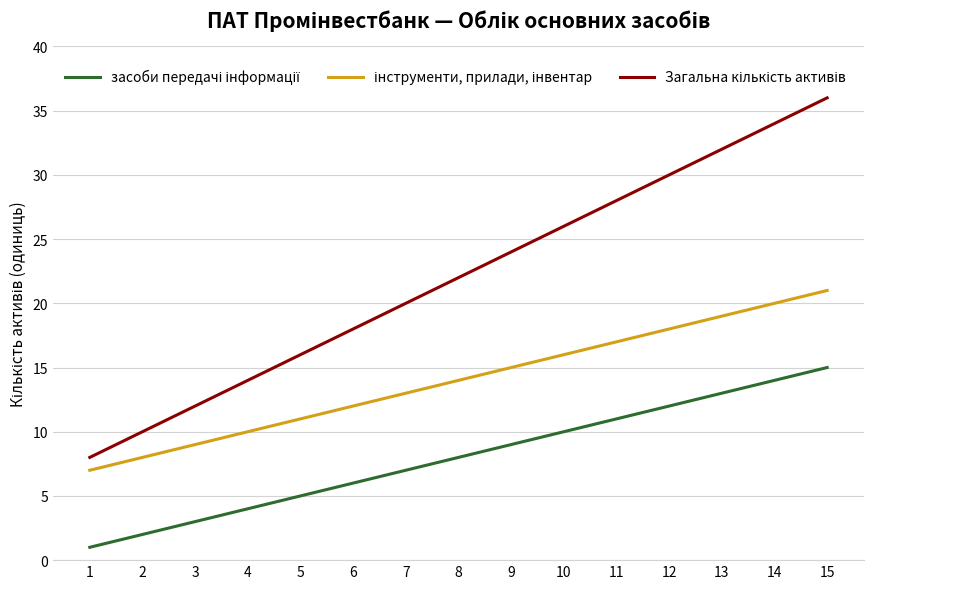

What is the maximum value shown in the chart?

36